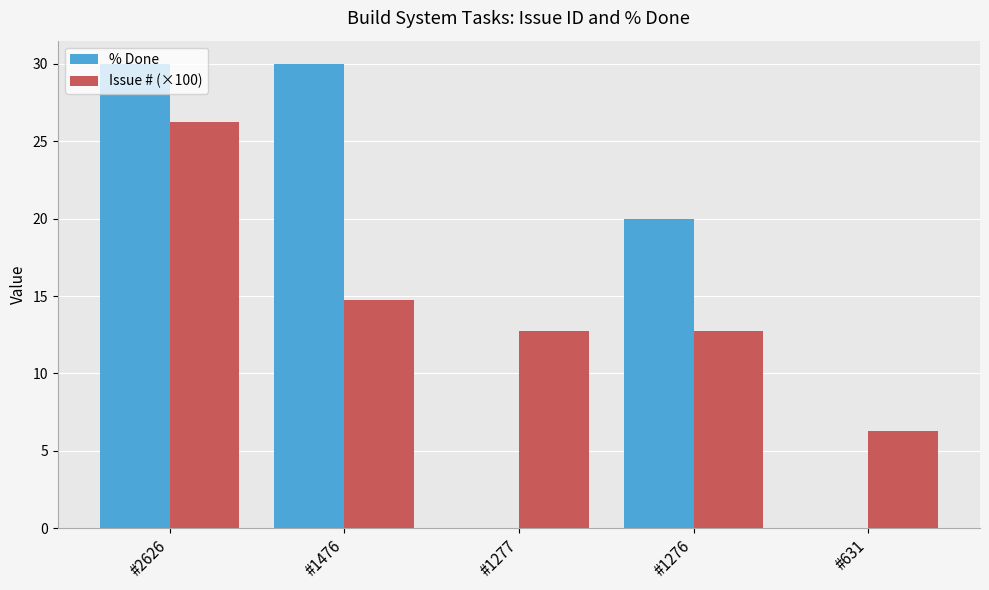

Is the value of Issue # (×100) at #1277 greater than the value of % Done at #631?

Yes